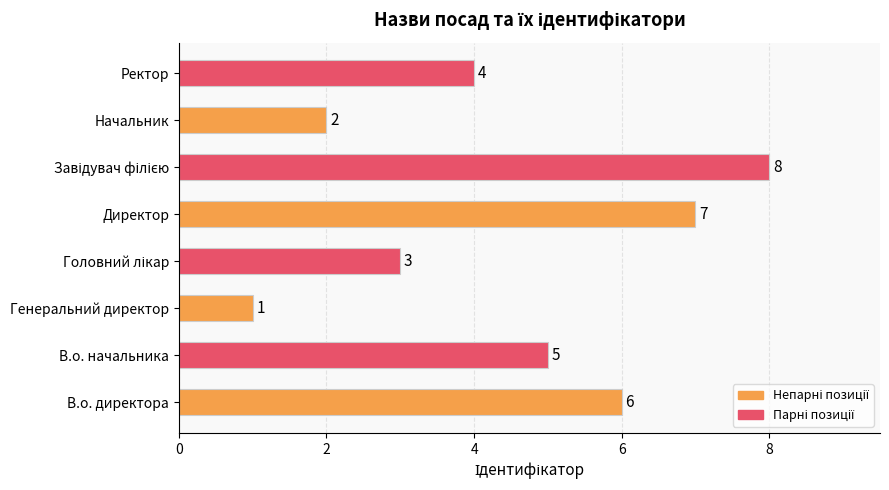

At which category does the chart reach its minimum across all series?

Генеральний директор